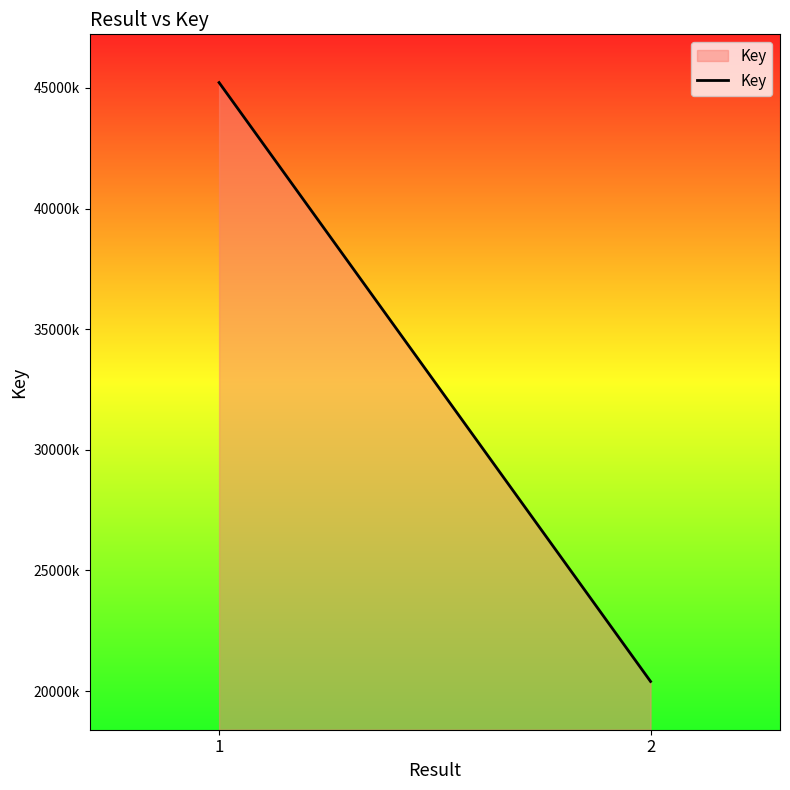

How many values are between 20399417 and 45224517?

2